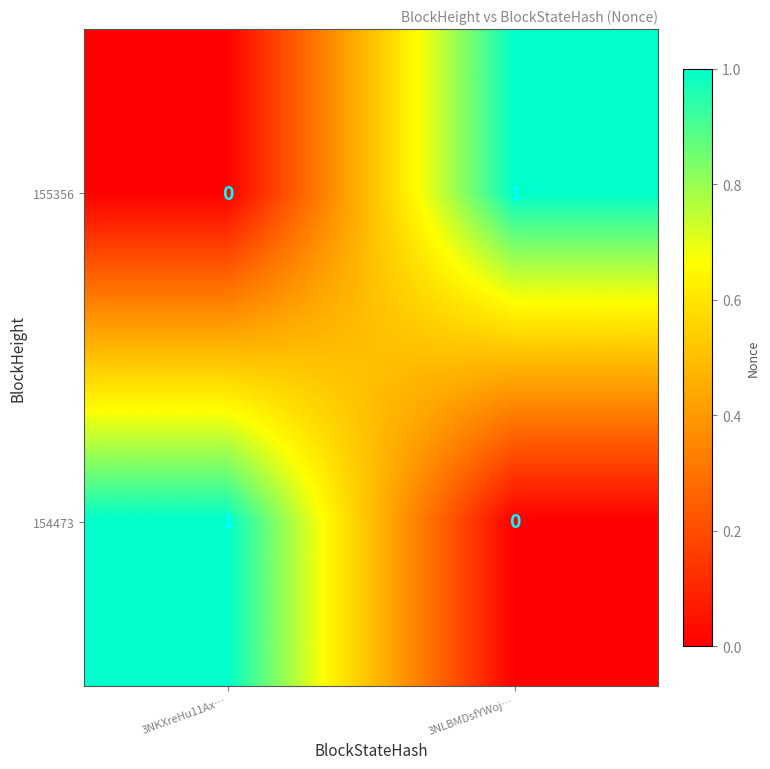

Where is 154473 nearest to the value 0?

3NLBMDsfYWoj…